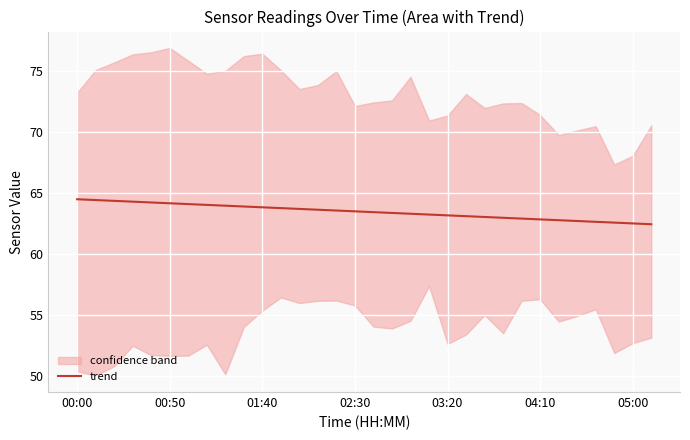

What is the maximum value for trend?

64.5